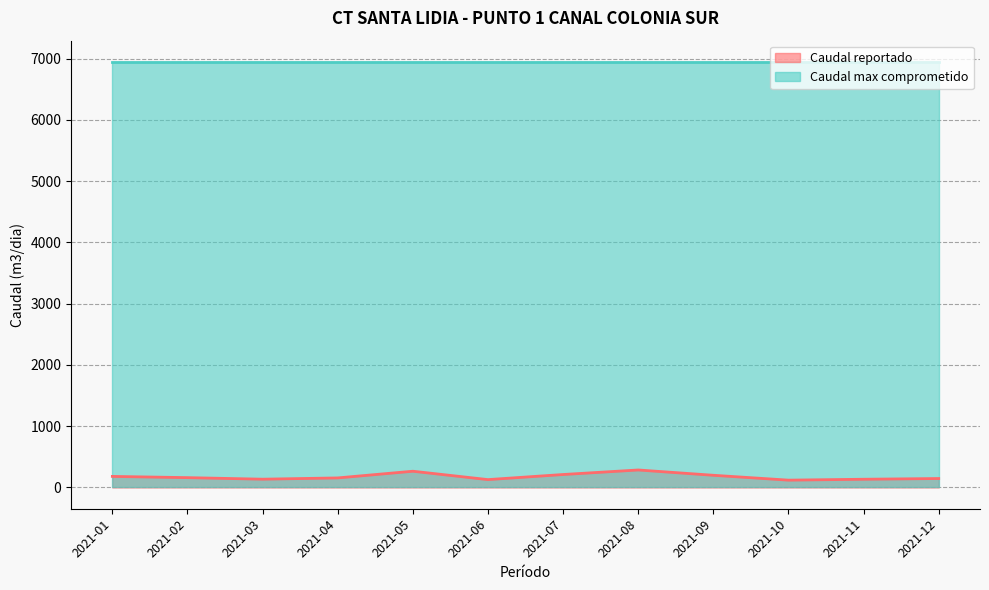

Does the chart have visible grid lines?

Yes